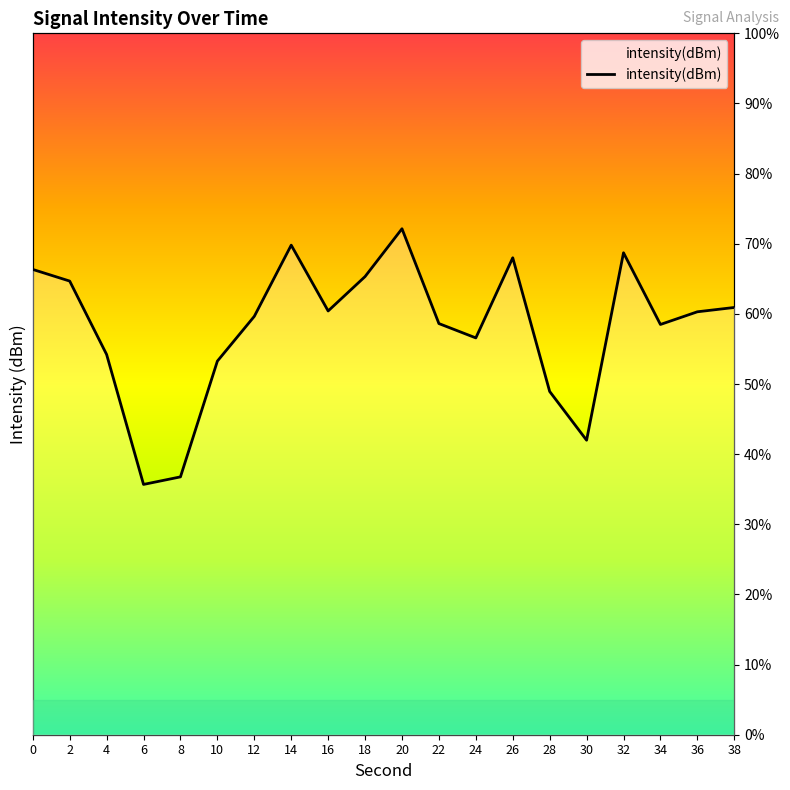

Reading left to right, what are all the values shown in this chart?

0=66.3	2=64.7	4=54.2	6=35.7	8=36.8	10=53.3	12=59.6	14=69.8	16=60.4	18=65.3	20=72.1	22=58.6	24=56.6	26=68.0	28=48.9	30=42.0	32=68.7	34=58.5	36=60.3	38=60.9